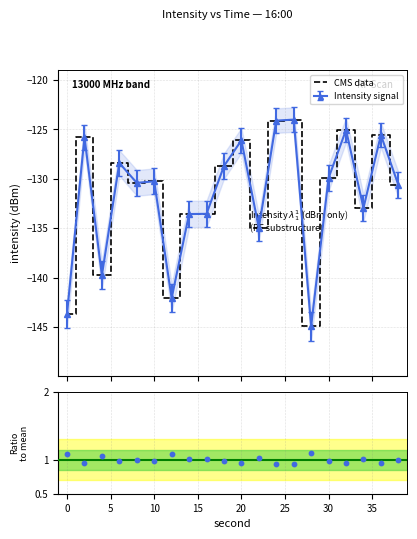

Approximately how many times larger is the value at 36 compared to 0?

0.9